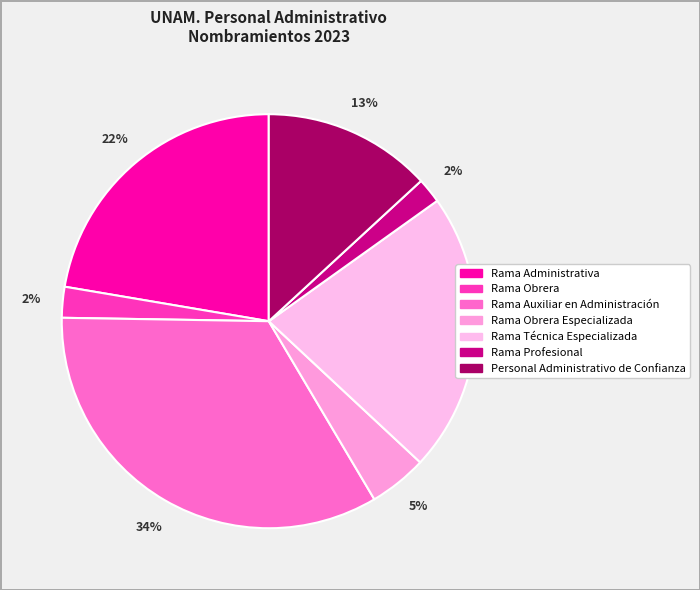

Count the number of slices in the pie.

7